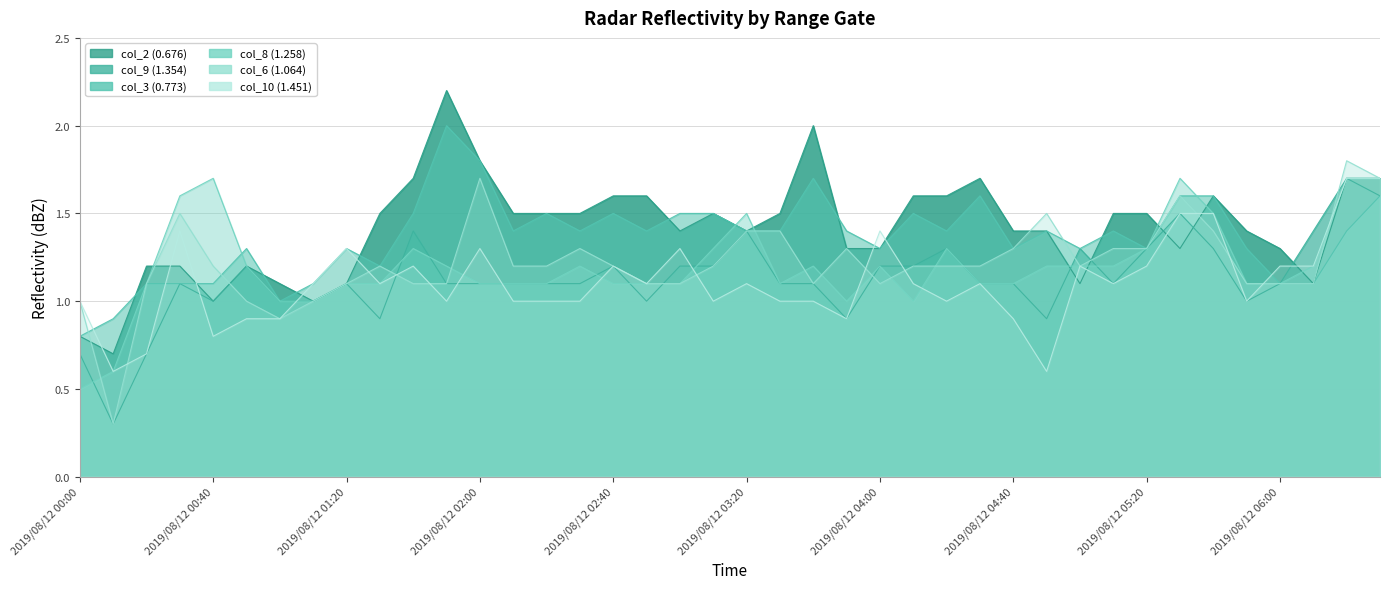

Which category has the lowest value in the col_10 (1.451) series?

2019/08/12 00:10